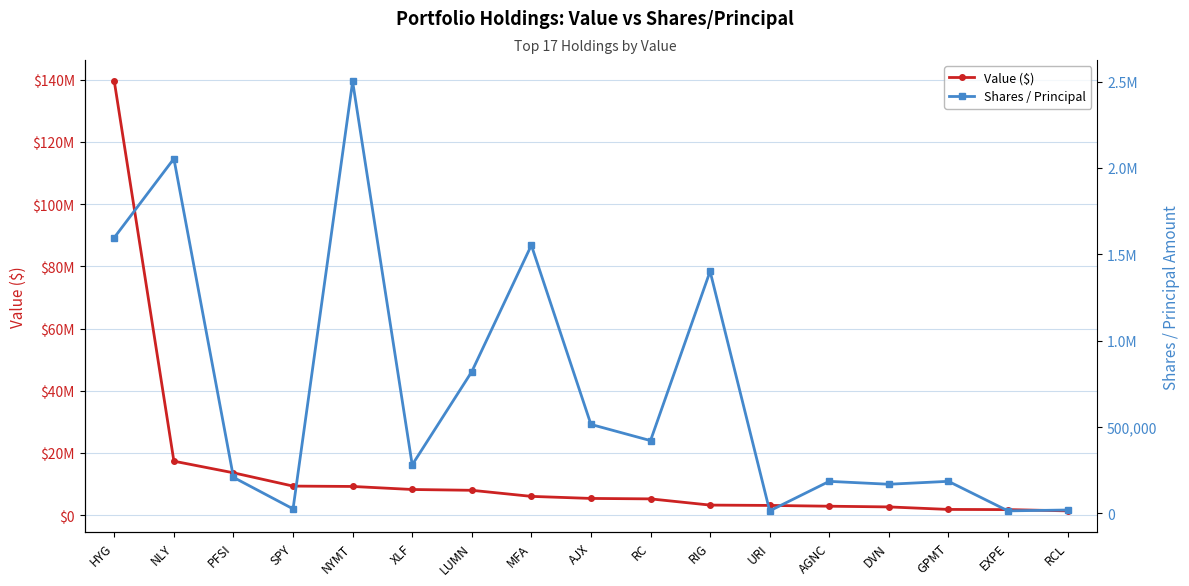

What is the value of the Shares / Principal point at the 3rd from the left?

207500